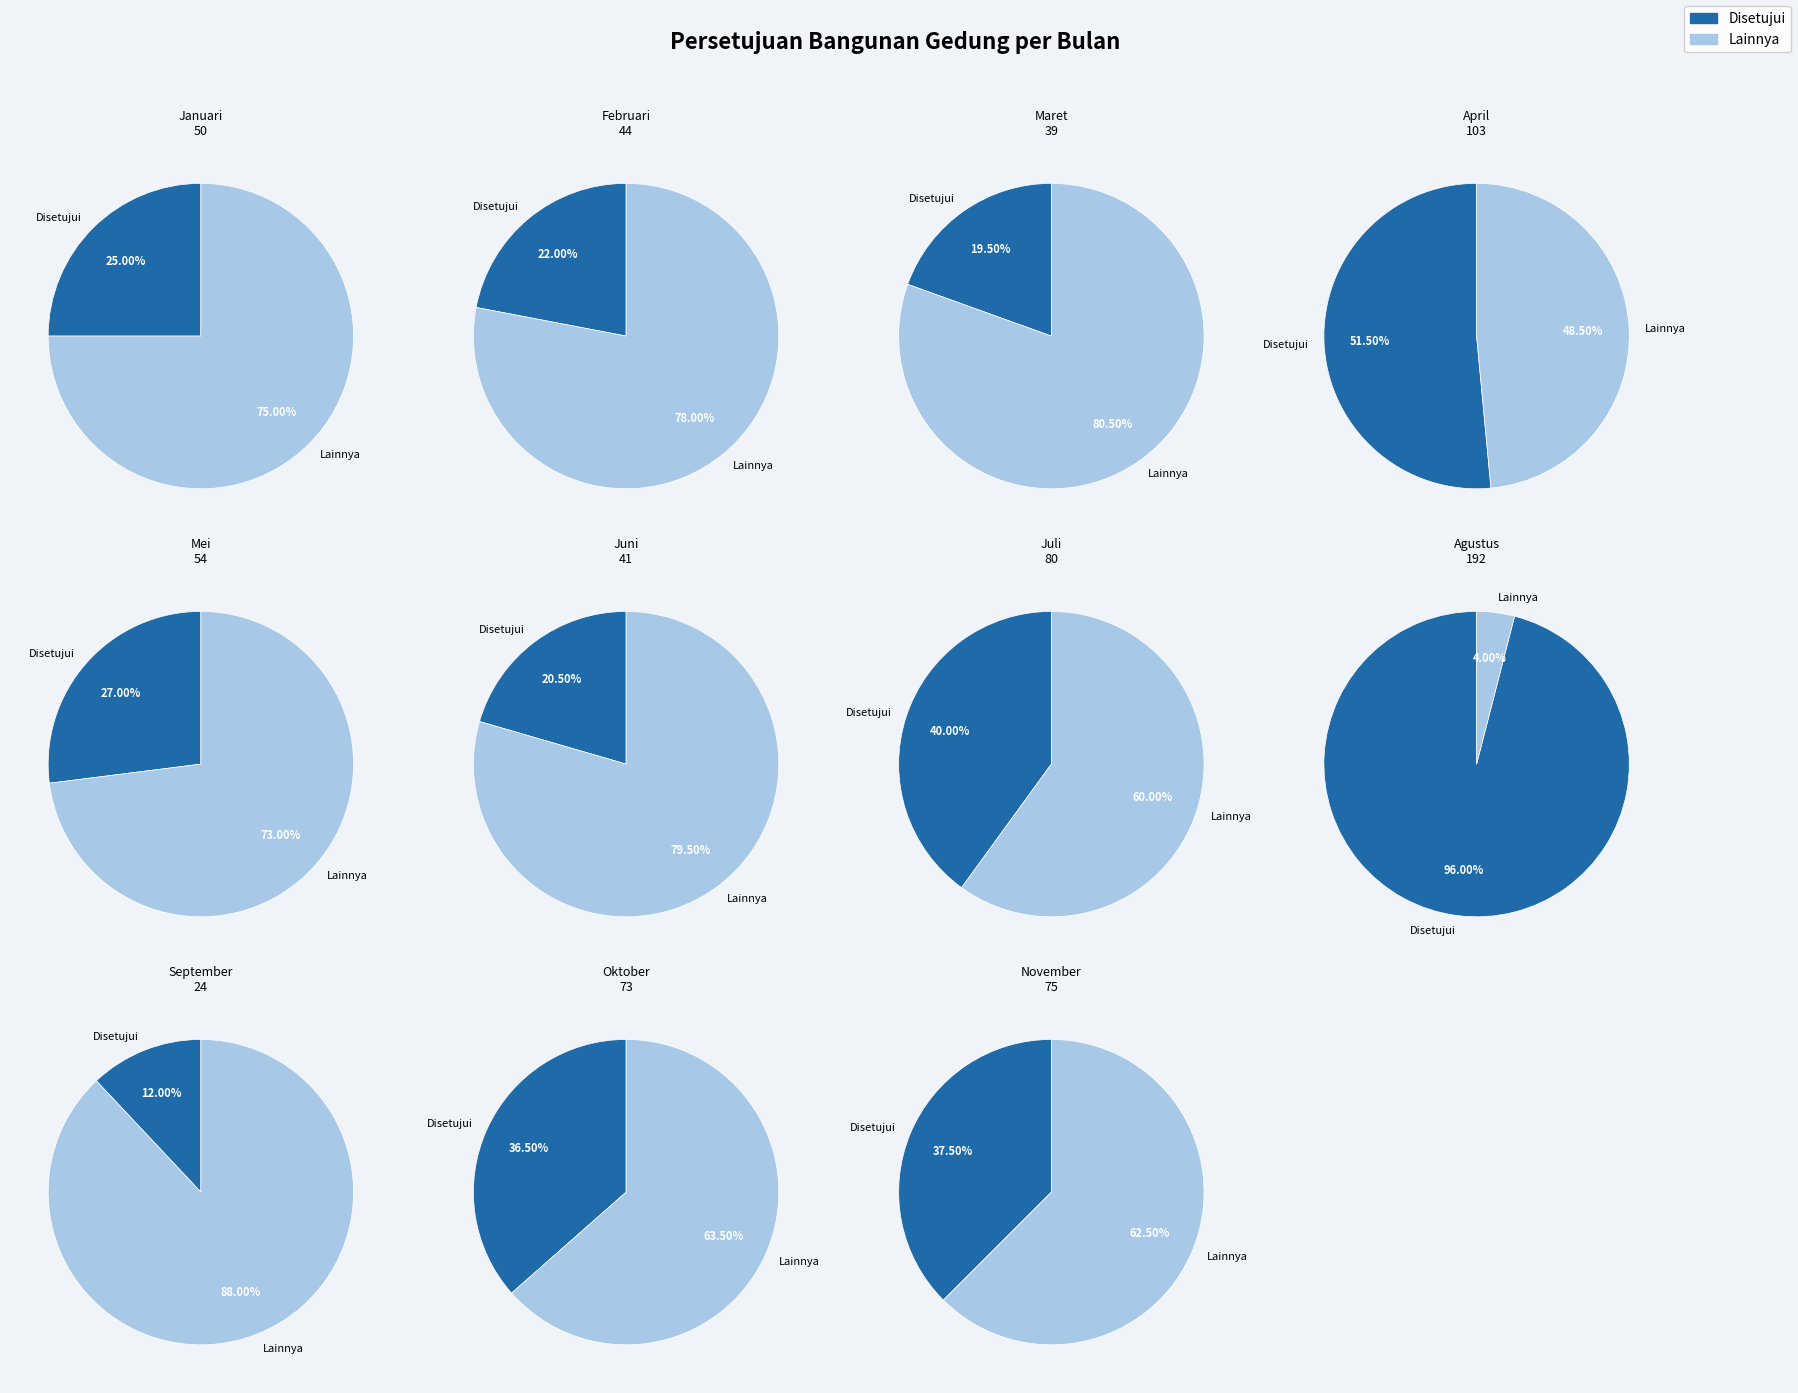

Is it true that Maret is 5% of the pie?

True